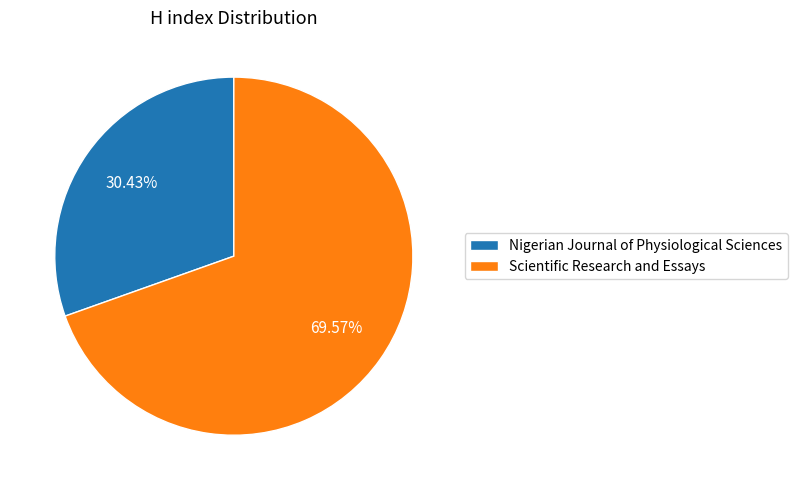

To the nearest percent, what is the difference between the Nigerian Journal of Physiological Sciences and Scientific Research and Essays slice percentages?

39%